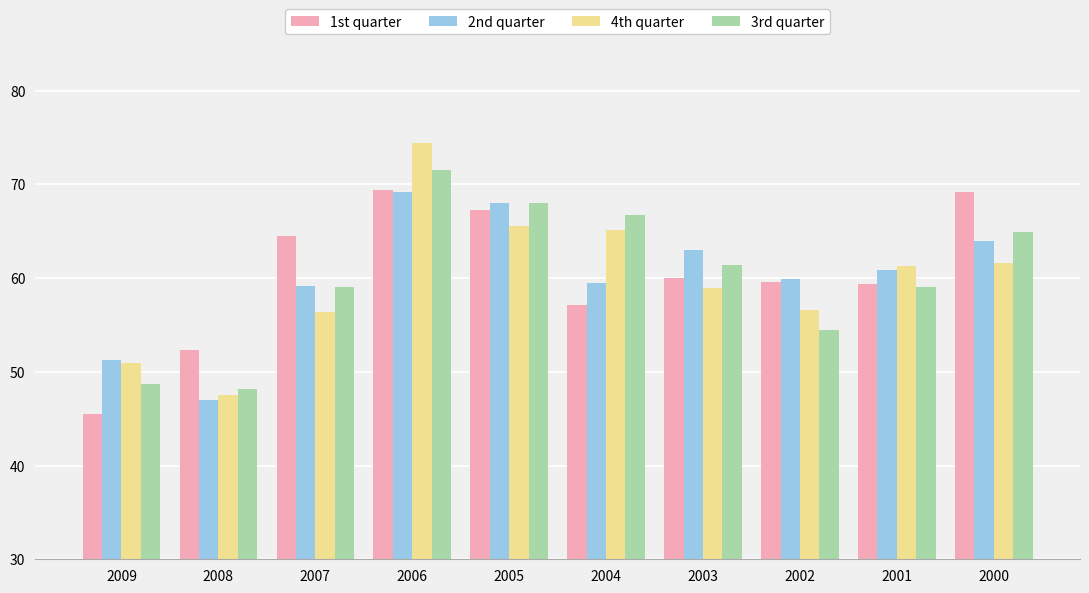

How many bars are there in each group?

4